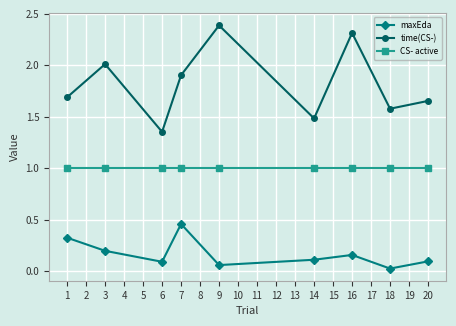

List the series in order of their overall mean, lowest first.

maxEda, CS- active, time(CS-)